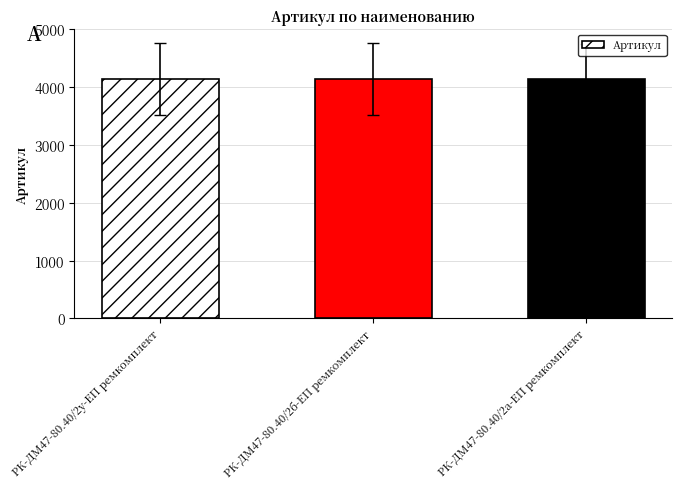

How many data points does each series have?

3